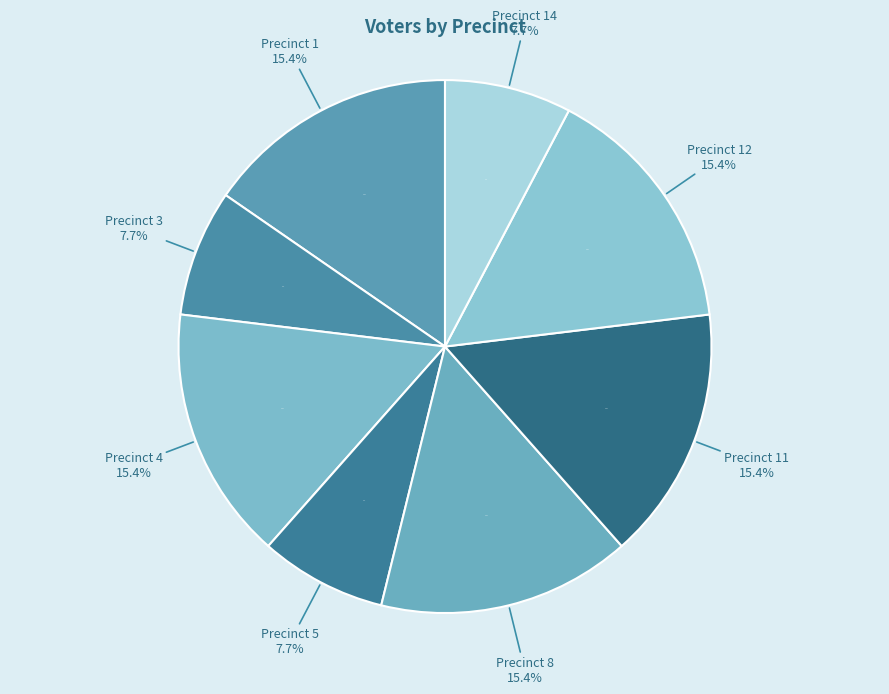

Count the number of slices in the pie.

8